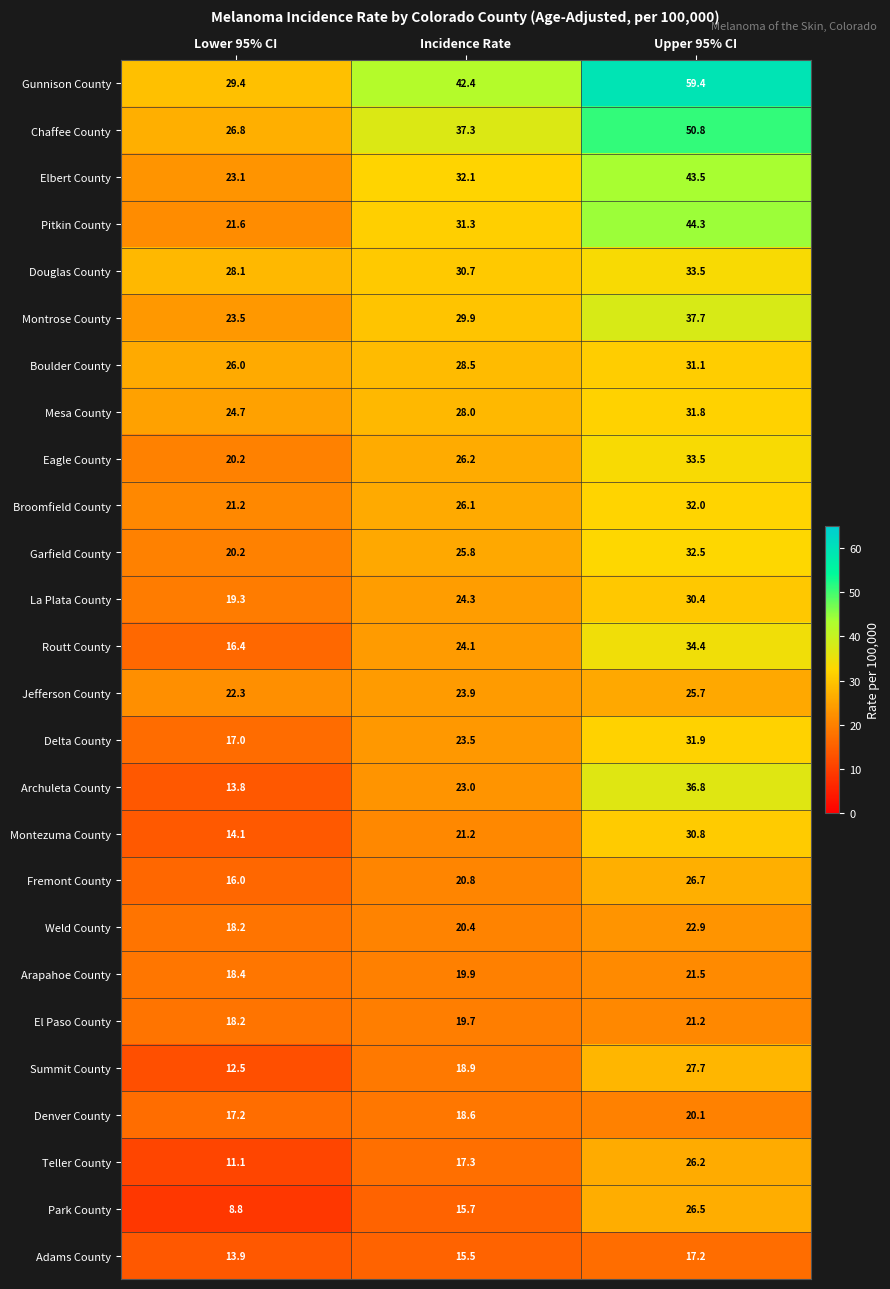

At which label is Fremont County closest to 21?

Incidence Rate